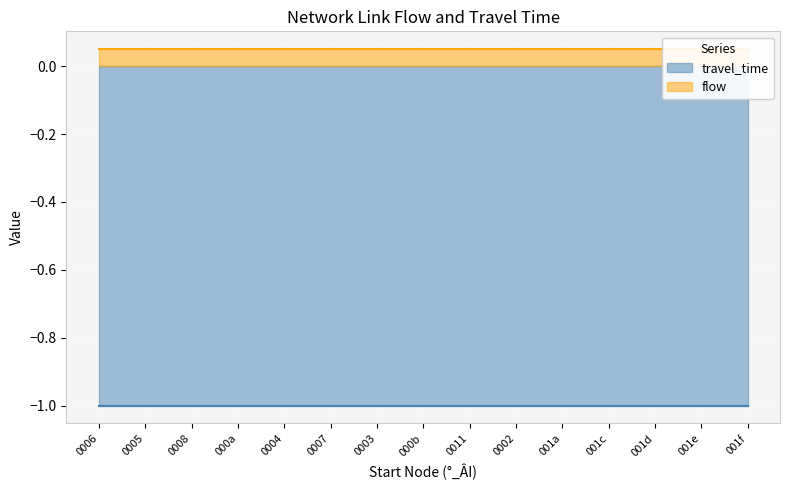

Is it true that travel_time equals -2 at 13?

False